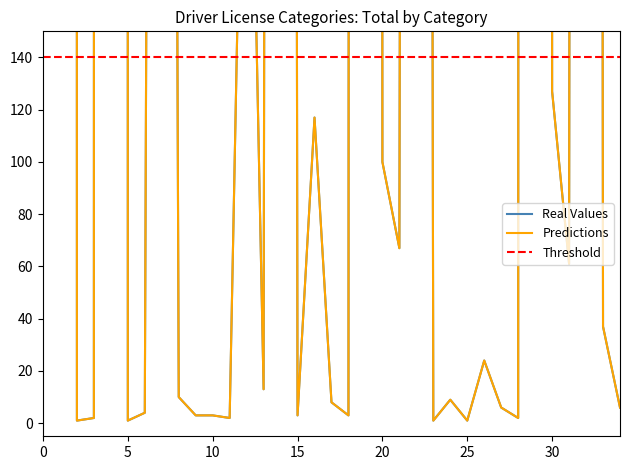

Which has a higher value, 29 or 31?

29